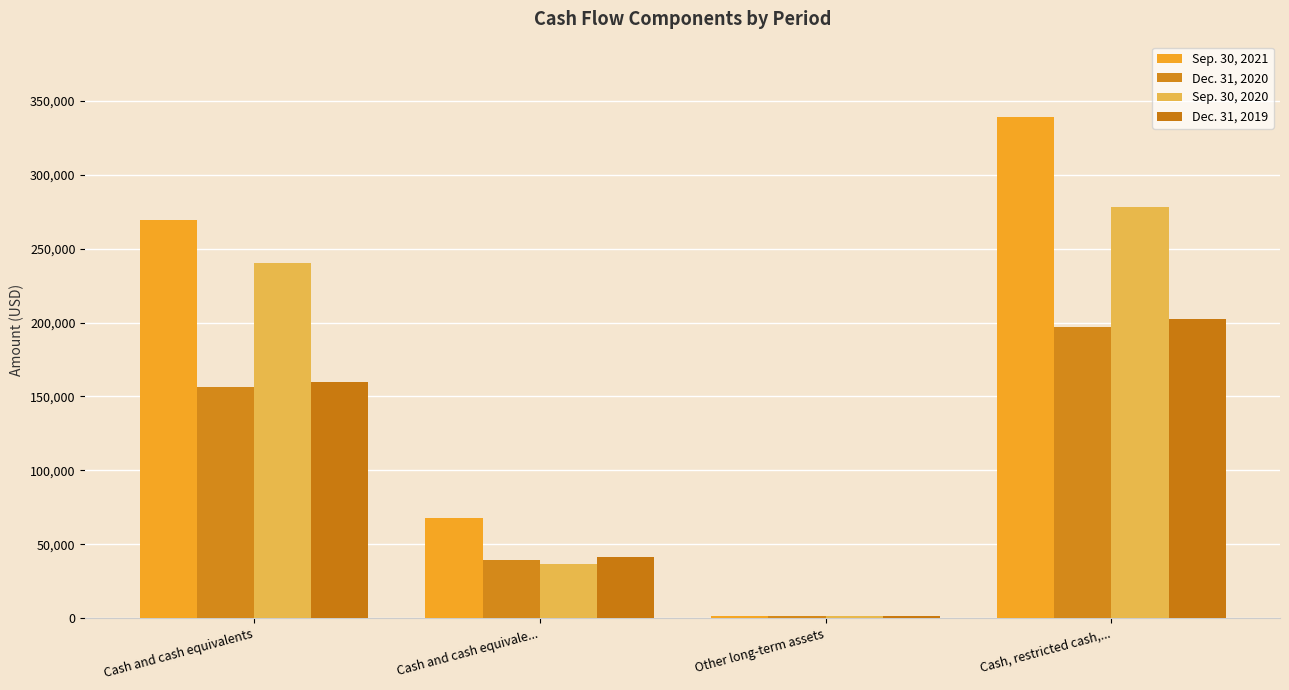

What is the maximum value shown in the chart?

339353